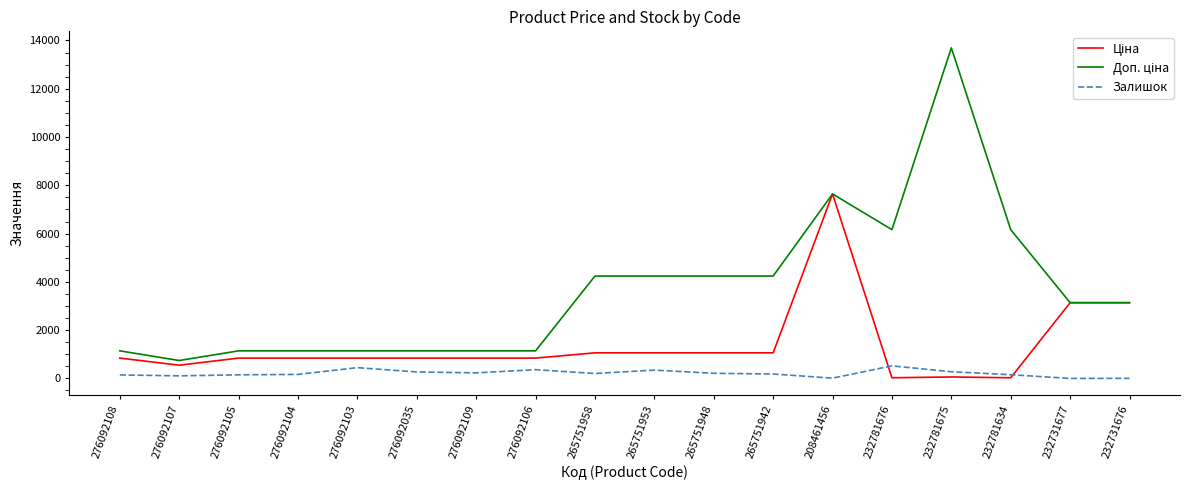

What is the greatest value displayed?

13693.5